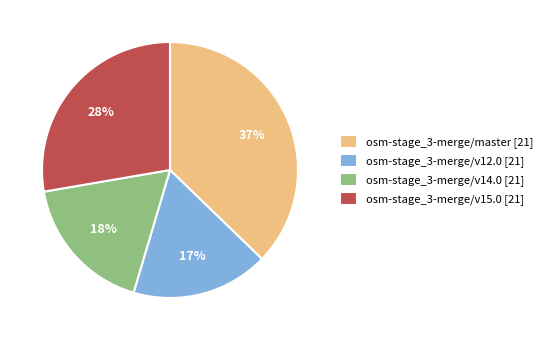

Is the sum of osm-stage_3-merge/v14.0 [21] and osm-stage_3-merge/v15.0 [21] greater than half?

No